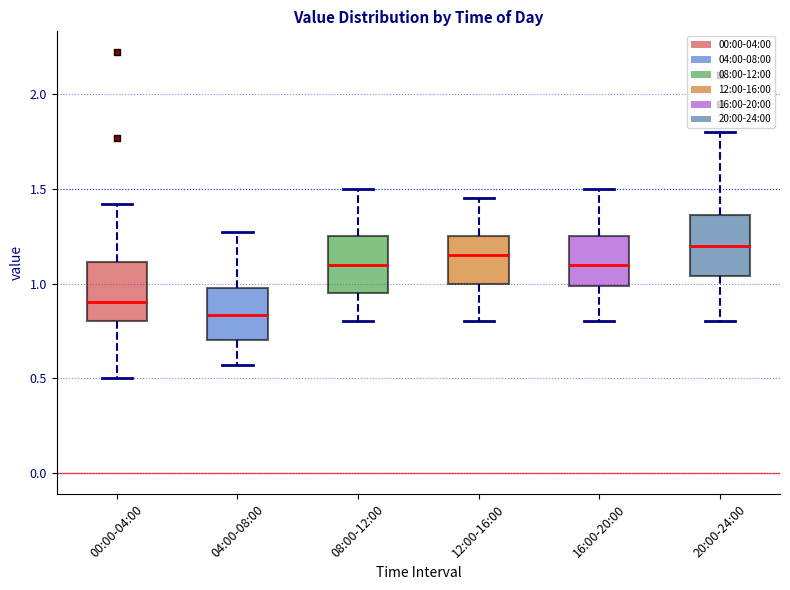

Reading left to right, read every box against the y-axis: the position of its median line, the range the box covers, and the ends of its whiskers. The values are not printed on the chart, so give them approximately, as read against the axis.

00:00-04:00: median 0.90, box 0.80 to 1.10, whiskers 0.50 to 1.40
04:00-08:00: median 0.85, box 0.70 to 1.00, whiskers 0.55 to 1.25
08:00-12:00: median 1.10, box 0.95 to 1.25, whiskers 0.80 to 1.50
12:00-16:00: median 1.15, box 1.00 to 1.25, whiskers 0.80 to 1.45
16:00-20:00: median 1.10, box 1.00 to 1.25, whiskers 0.80 to 1.50
20:00-24:00: median 1.20, box 1.05 to 1.35, whiskers 0.80 to 1.80